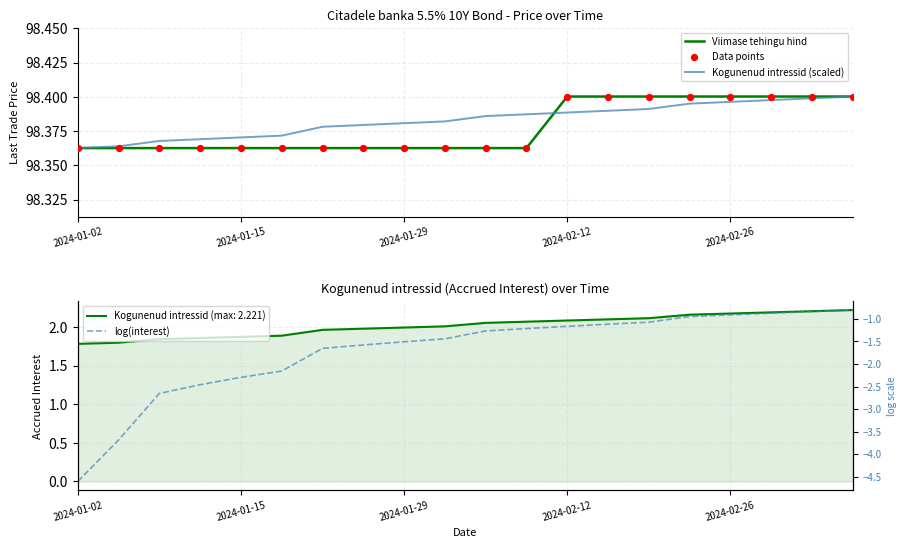

At which category is the sum across all series the highest?

19